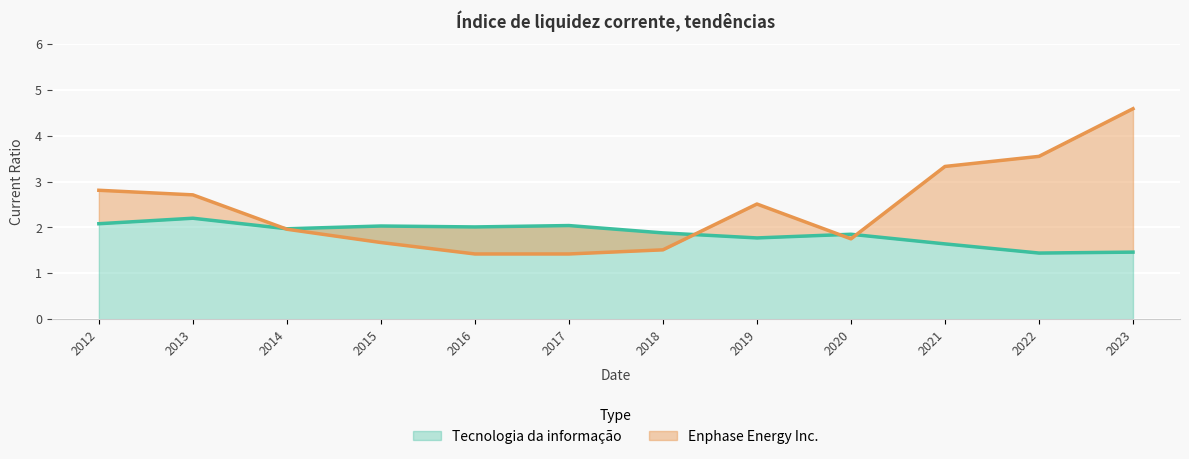

Which series changed the most between 2021 and 2017?

Enphase Energy Inc.